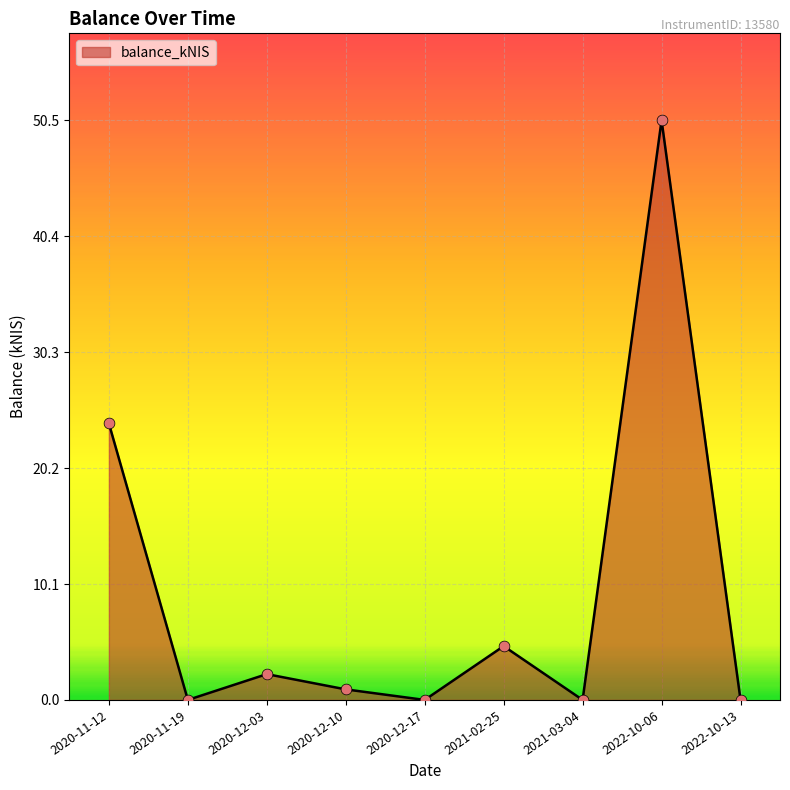

Which has a higher value, 2021-02-25 or 2022-10-13?

2021-02-25